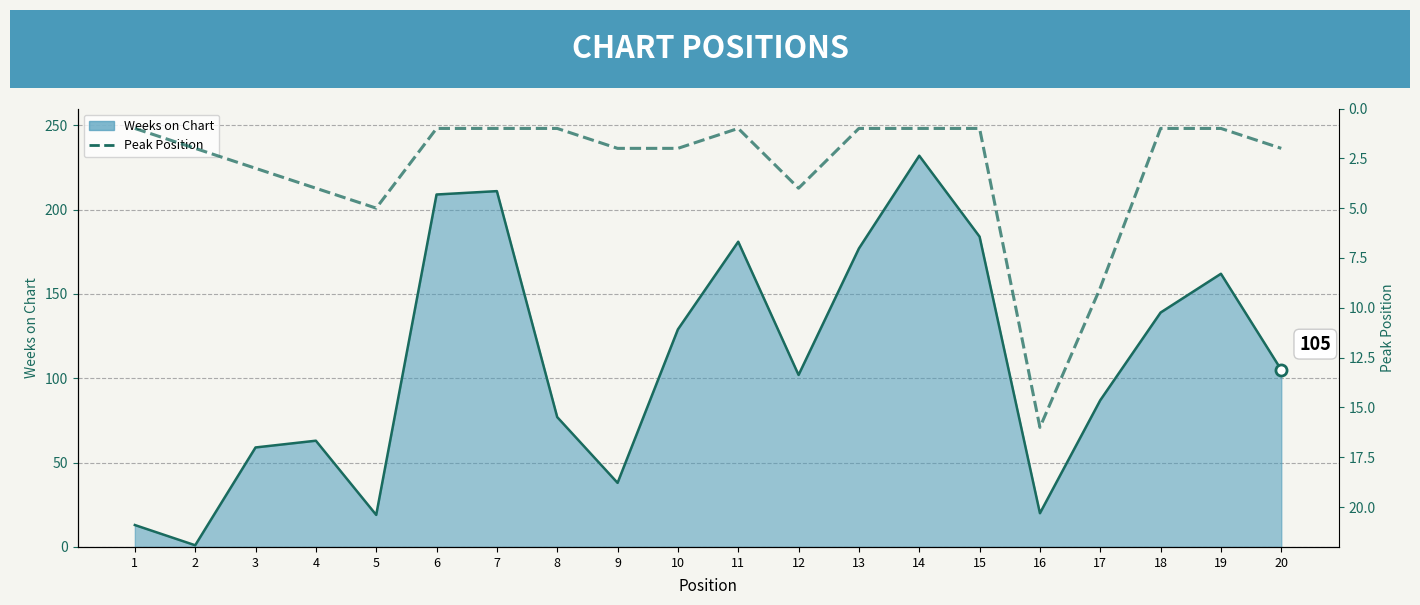

True or false: the data shows 3 at 2.

False